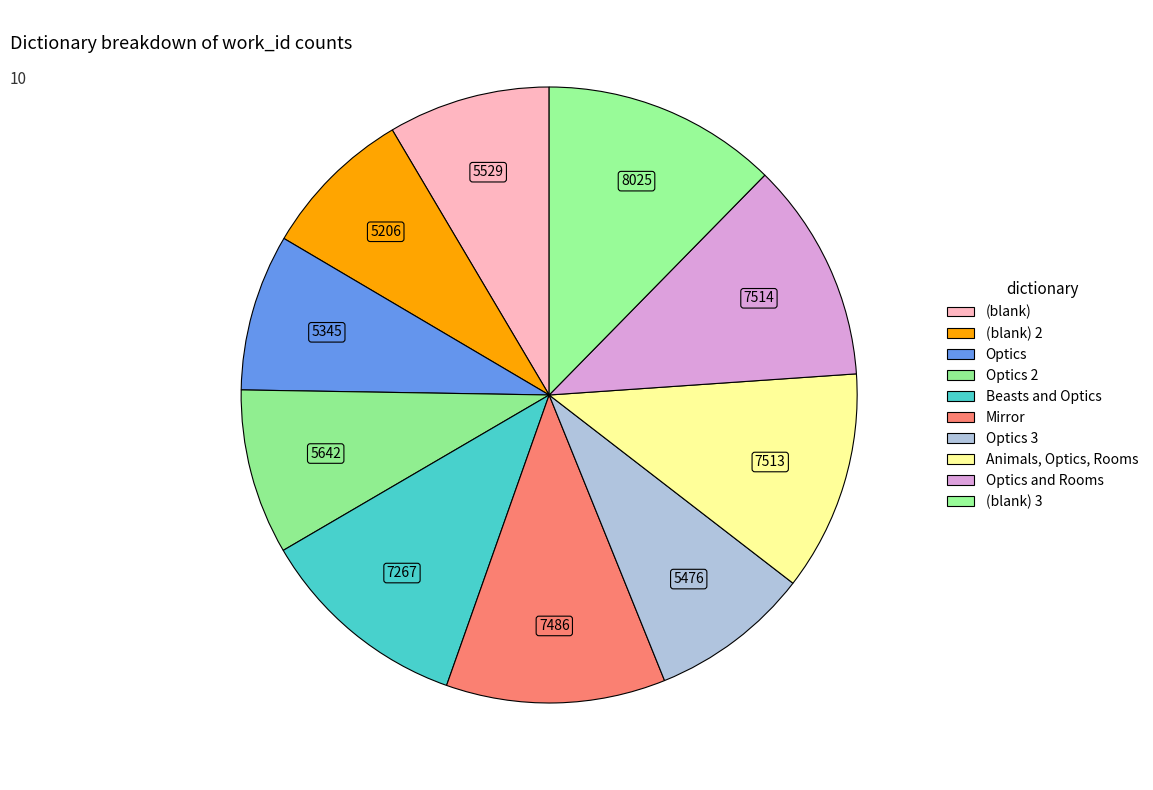

How many segments does this pie chart have?

10